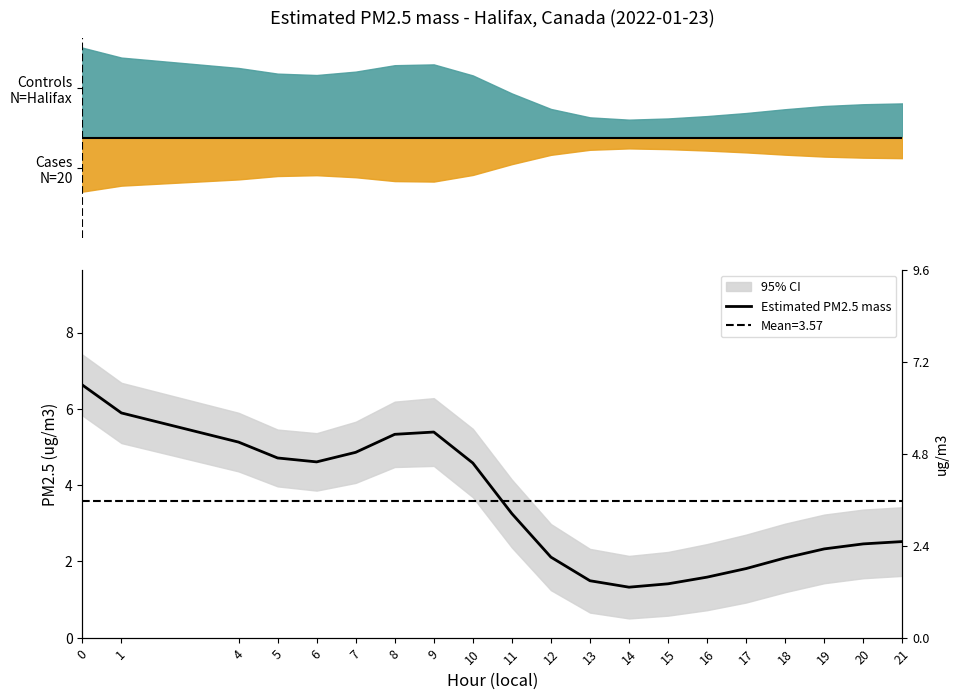

Where is the first local minimum?

6